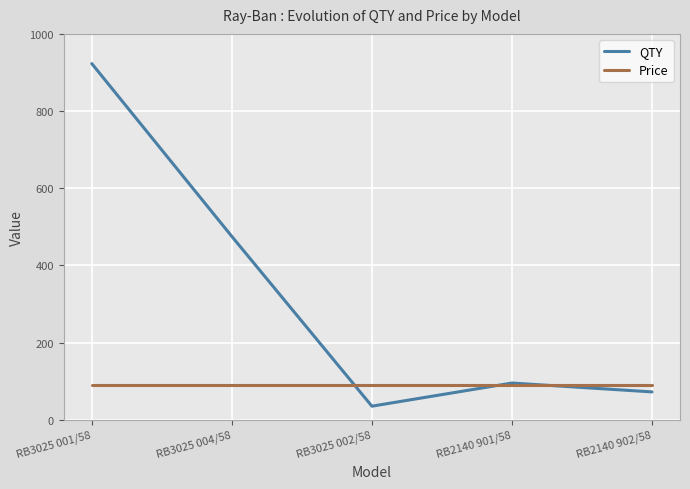

At which category does the chart reach its minimum across all series?

RB3025 002/58